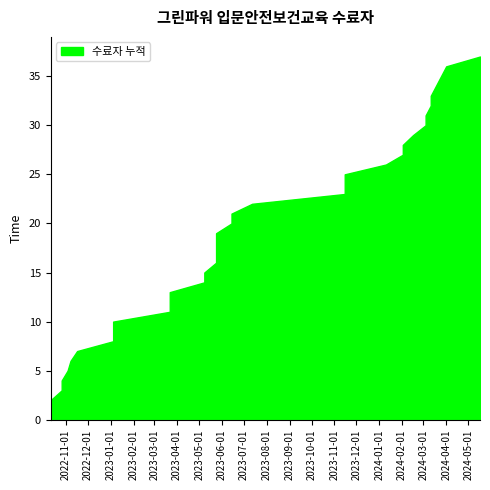

Reading right to left, list all the values displayed in this chart.

2024-05-17=37	2024-04-01=36	2024-03-25=35	2024-03-18=34	2024-03-11=33	2024-03-11=32	2024-03-04=31	2024-03-04=30	2024-02-16=29	2024-02-02=28	2024-02-02=27	2024-01-10=26	2023-11-15=25	2023-11-15=24	2023-11-15=23	2023-07-12=22	2023-06-14=21	2023-06-14=20	2023-05-24=19	2023-05-24=18	2023-05-24=17	2023-05-24=16	2023-05-08=15	2023-05-08=14	2023-03-22=13	2023-03-22=12	2023-03-22=11	2023-01-04=10	2023-01-04=9	2023-01-04=8	2022-11-16=7	2022-11-07=6	2022-11-03=5	2022-10-26=4	2022-10-26=3	2022-10-11=2	2022-10-11=1